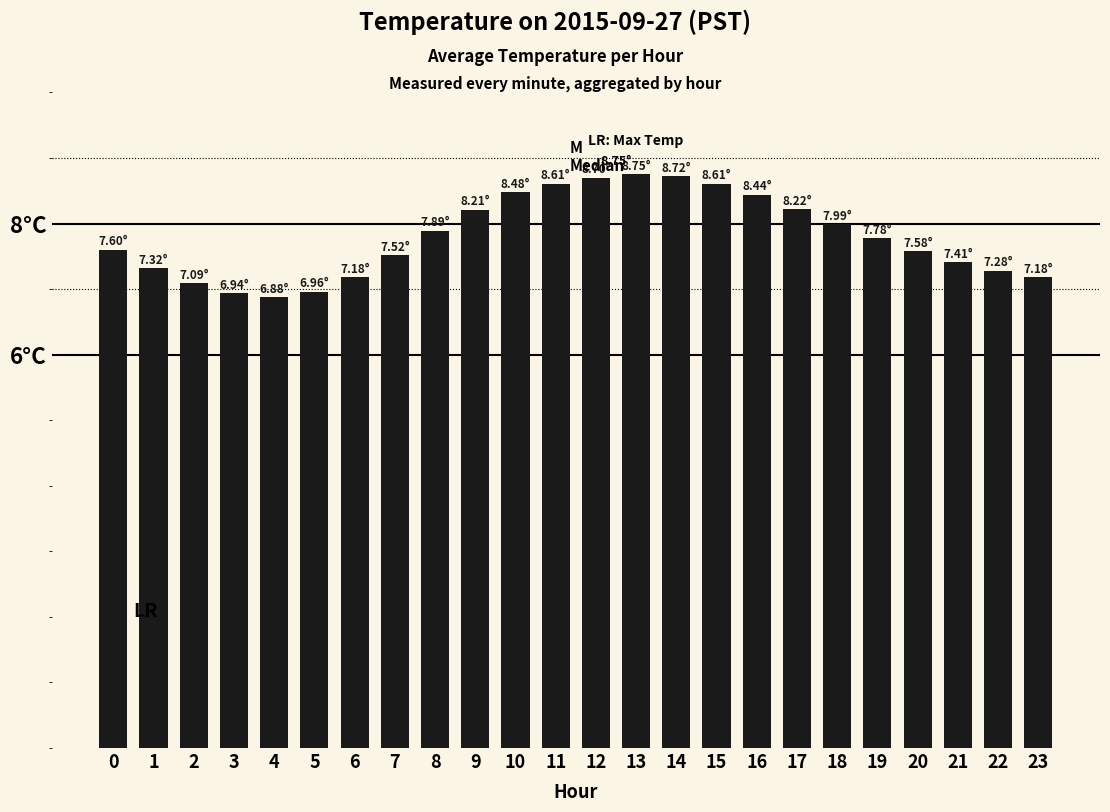

At which label is the value closest to 7?

5